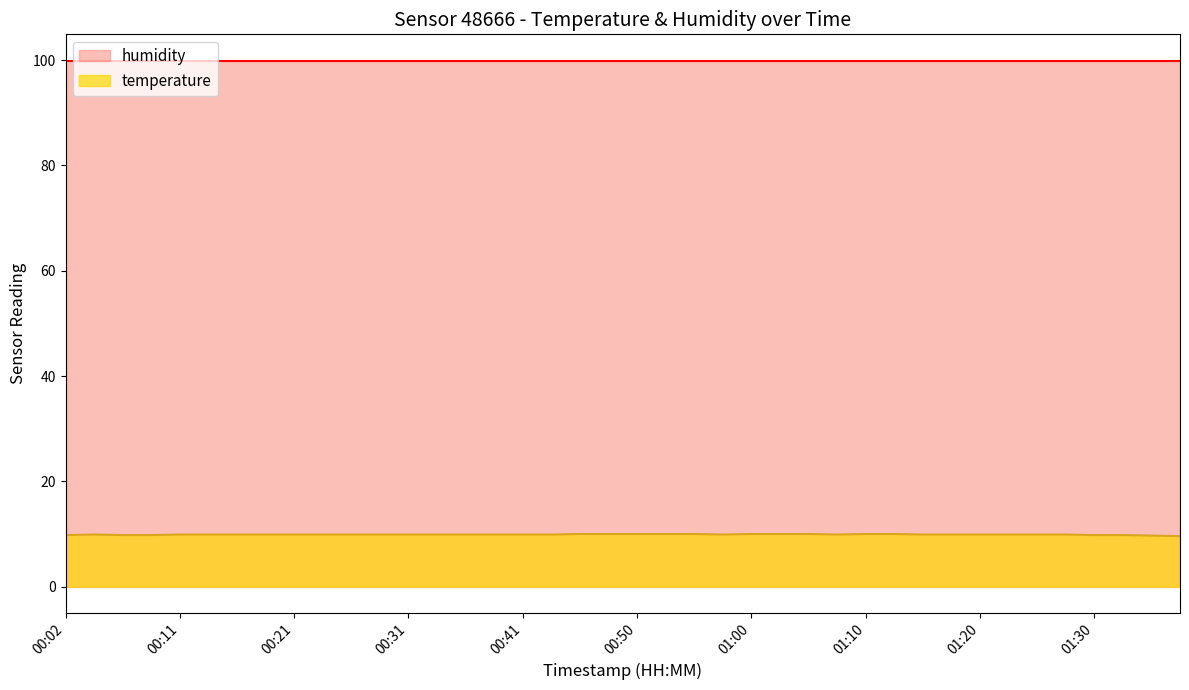

What is the maximum value shown in the chart?

99.9